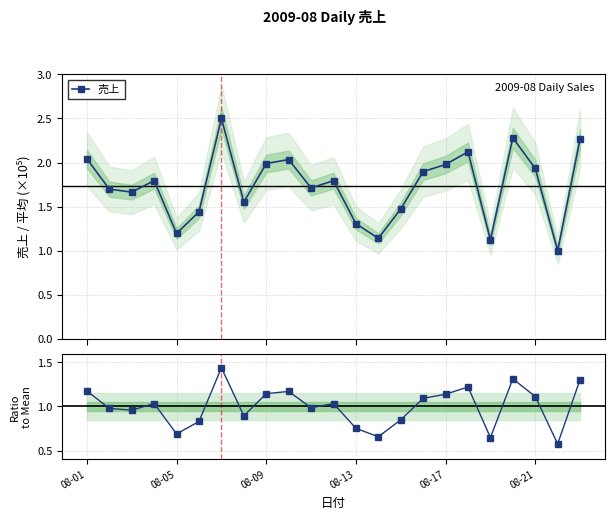

Which series has the largest total across all categories?

売上